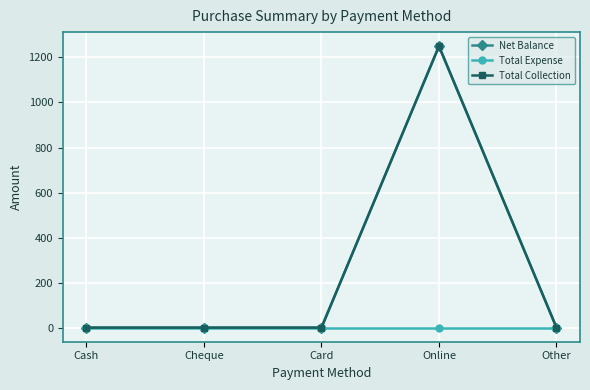

Is this an area chart (filled region under the line)?

No